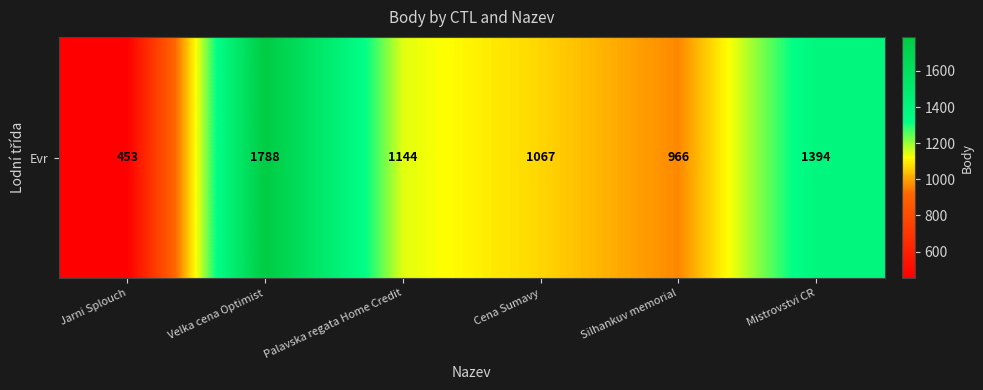

The chart shows a value of 705 at Palavska regata Home Credit. True or false?

False